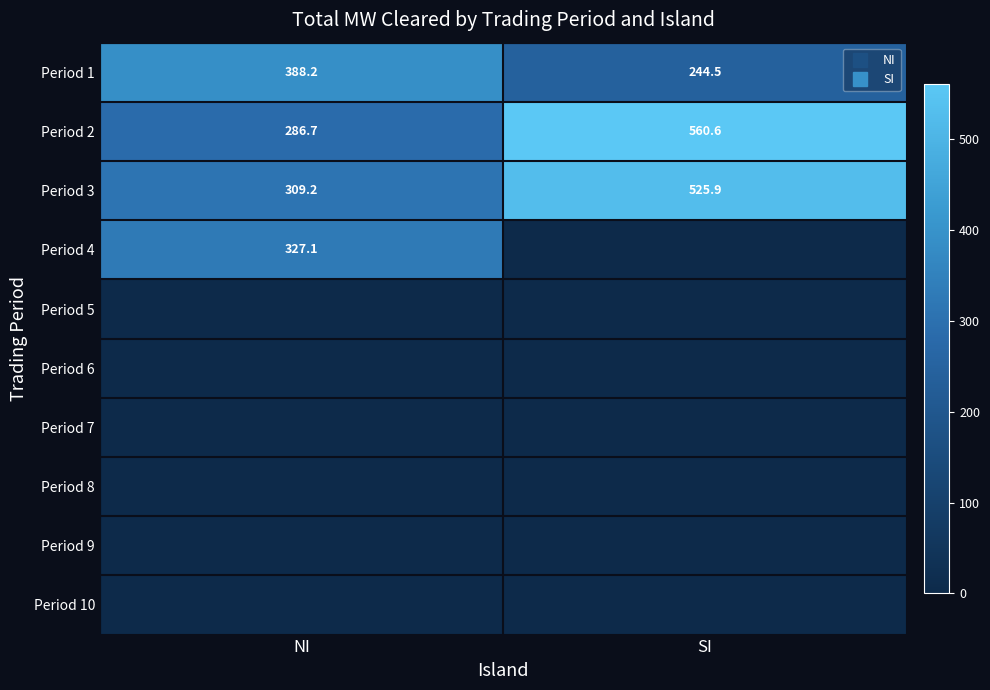

Which series has the largest total across all categories?

Period 2